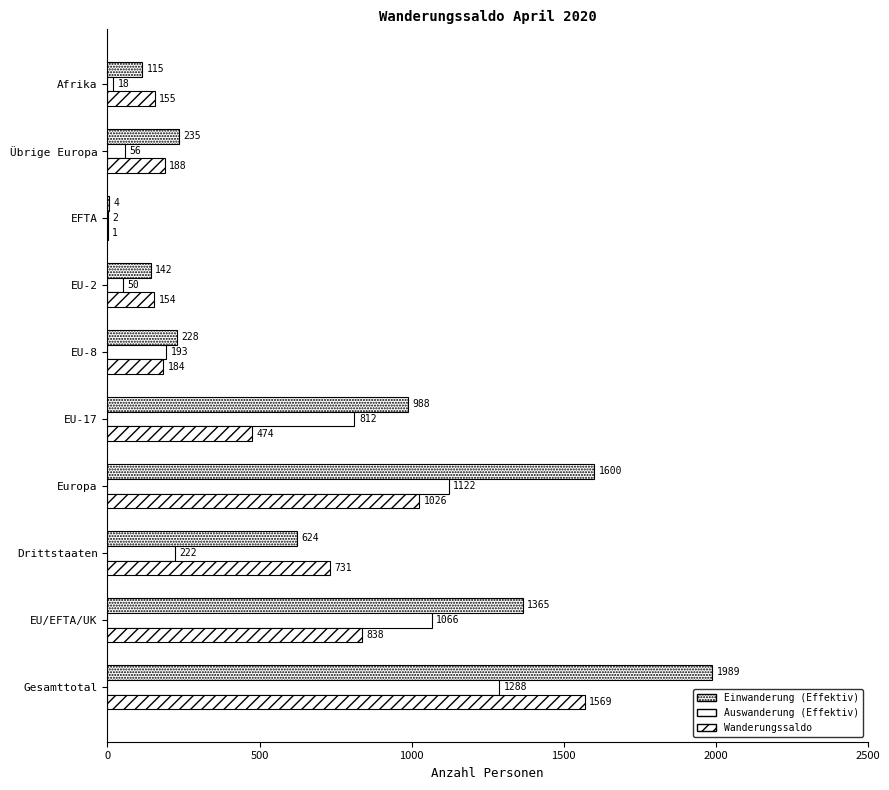

What is the greatest value displayed?

1989